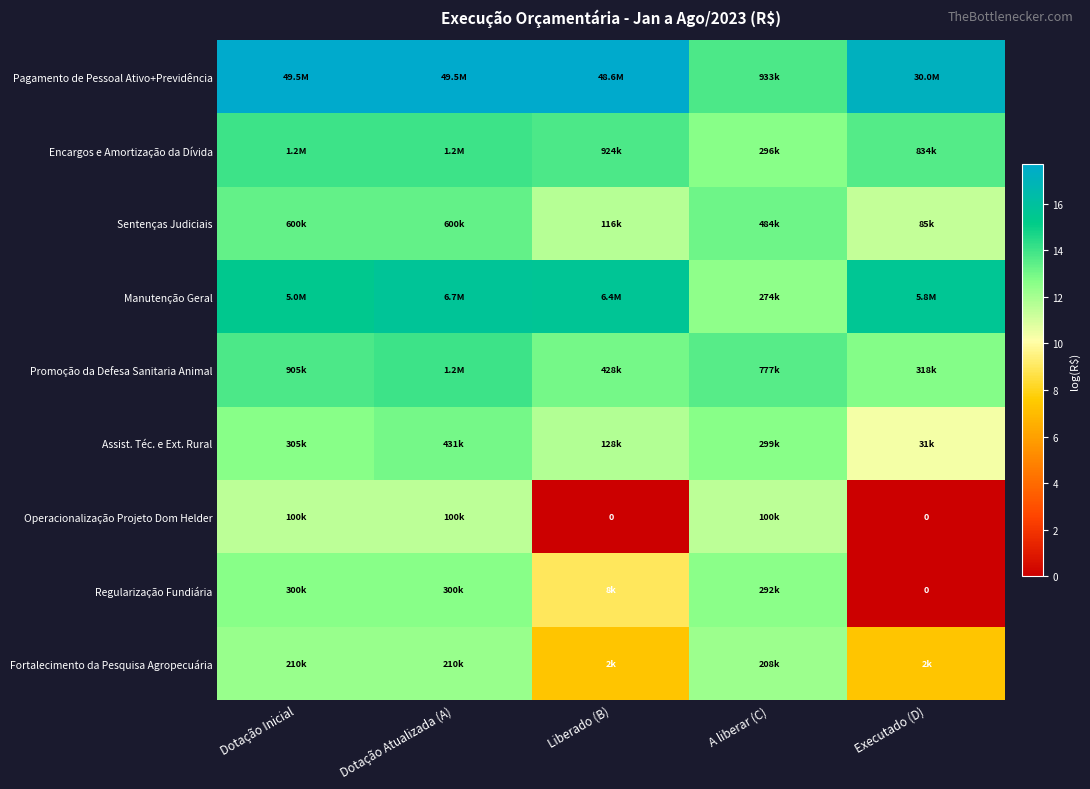

The Assist. Téc. e Ext. Rural series shows 13.0 at Dotação Atualizada (A). True or false?

True